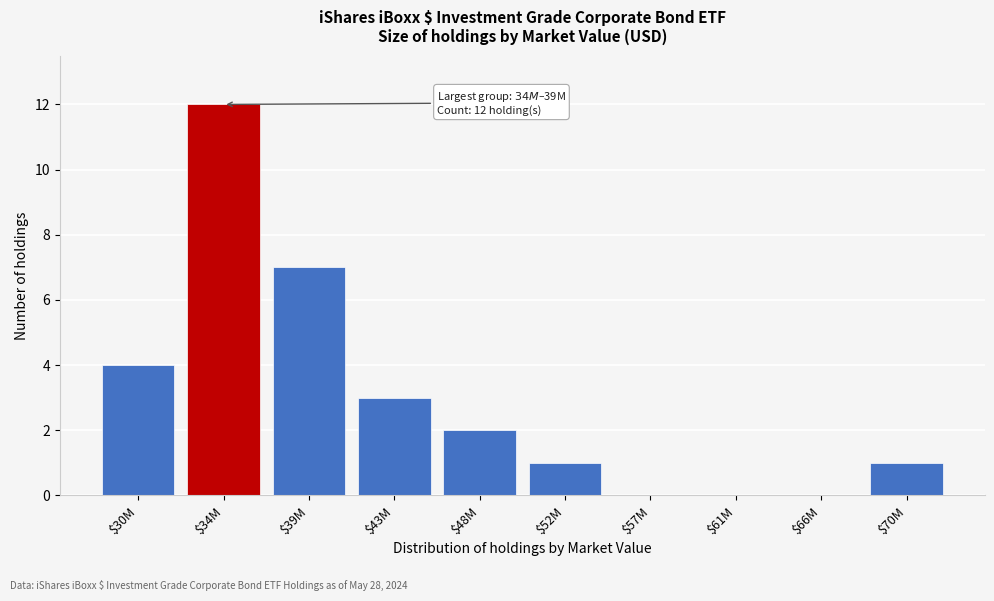

What is the greatest value displayed?

12